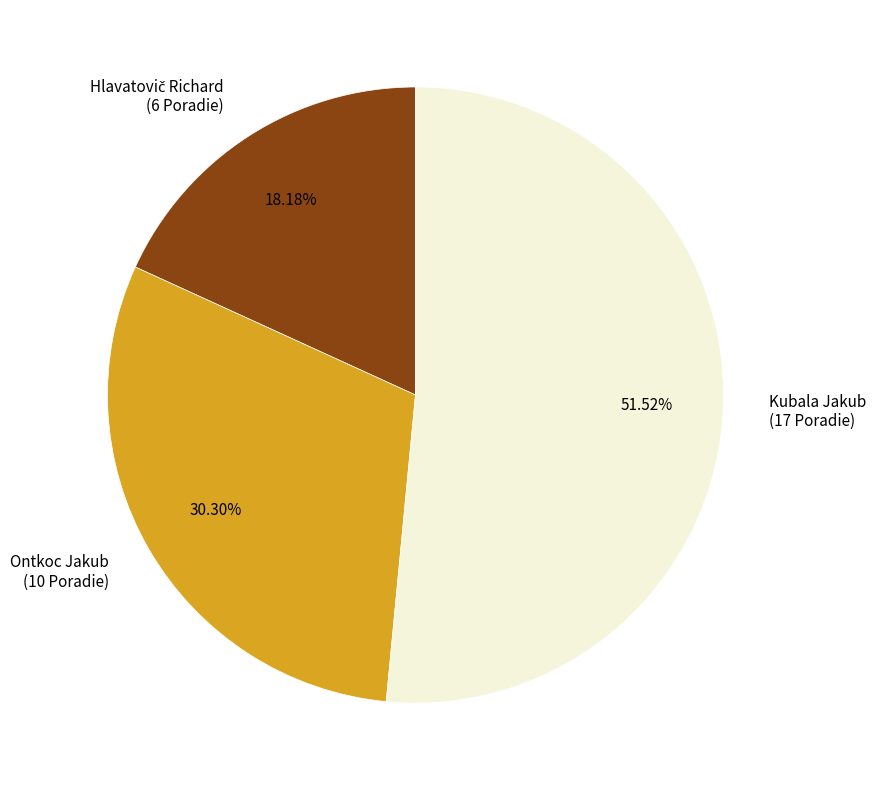

The Ontkoc Jakub slice represents 21% of the pie. True or false?

False